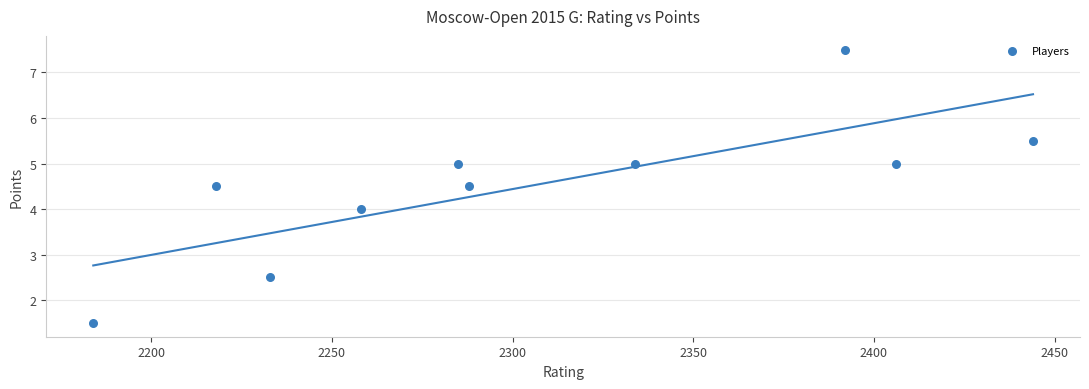

What is the range of X values (max minus min)?

260.0